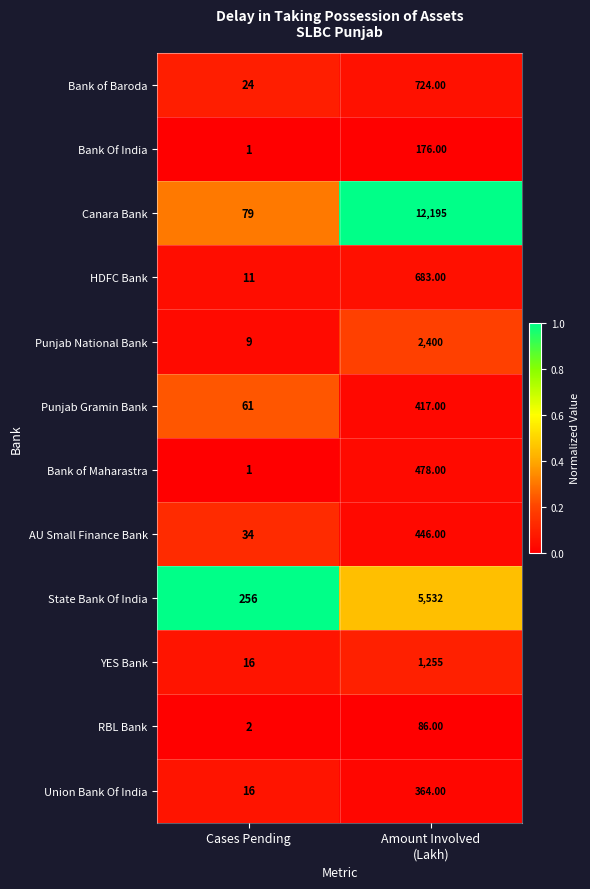

List the series in order of their peak value, highest first.

Canara Bank, State Bank Of India, Punjab National Bank, YES Bank, Bank of Baroda, HDFC Bank, Bank of Maharastra, AU Small Finance Bank, Punjab Gramin Bank, Union Bank Of India, Bank Of India, RBL Bank